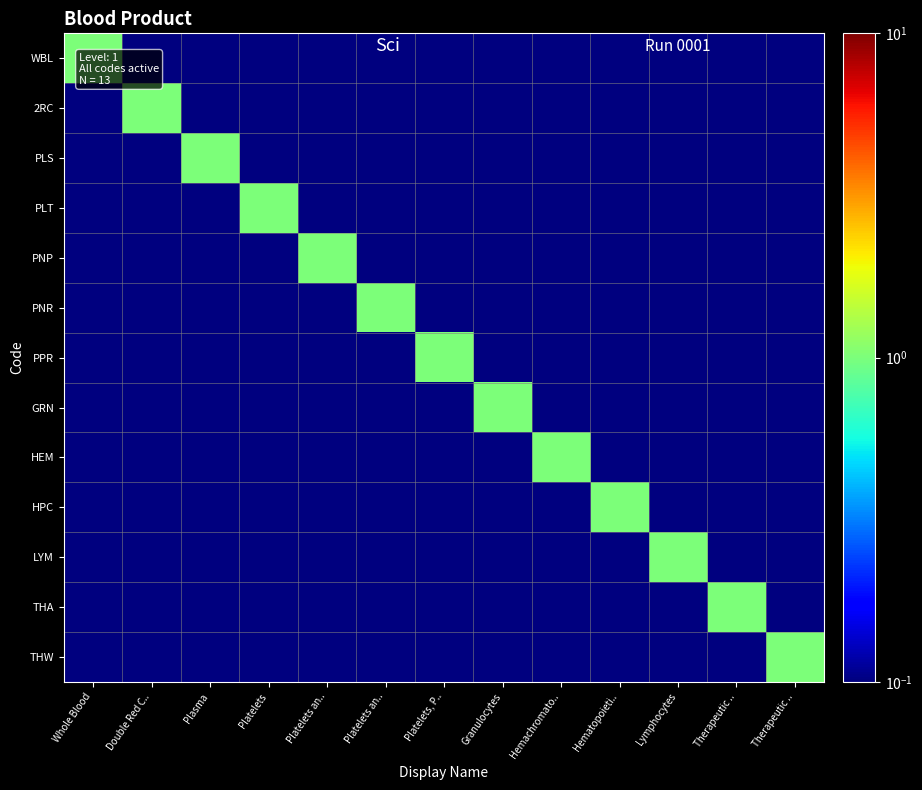

Which series changed the most between Double Red C.. and Platelets an..?

2RC